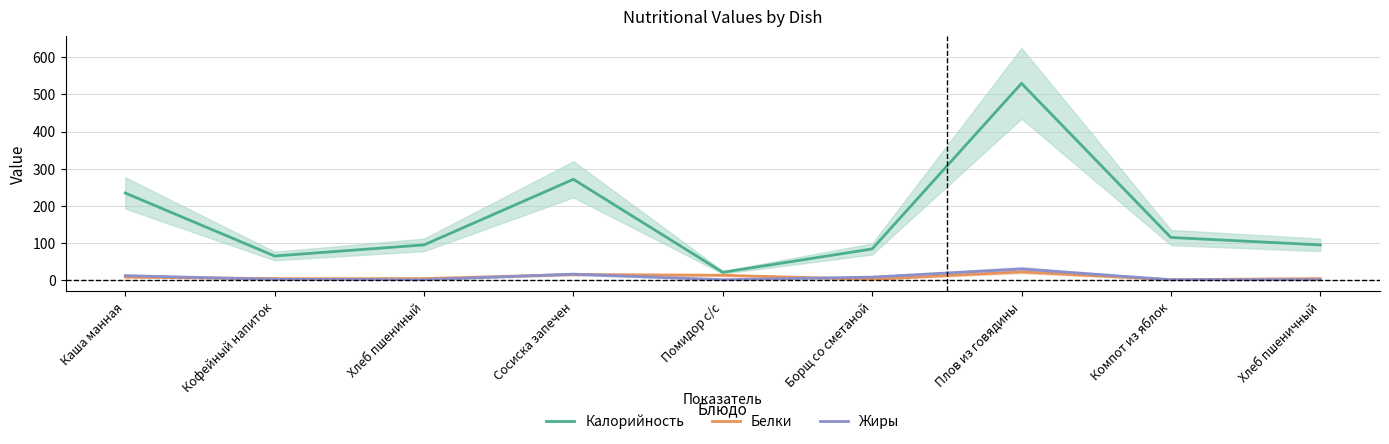

Which has a higher value, Плов из говядины or Компот из яблок?

Плов из говядины